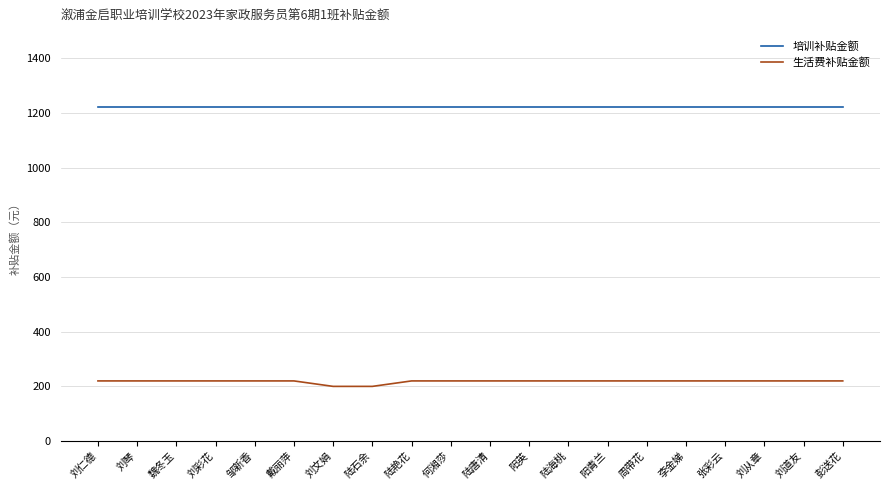

What value does the 培训补贴金额 series have at 戴丽萍?

1224